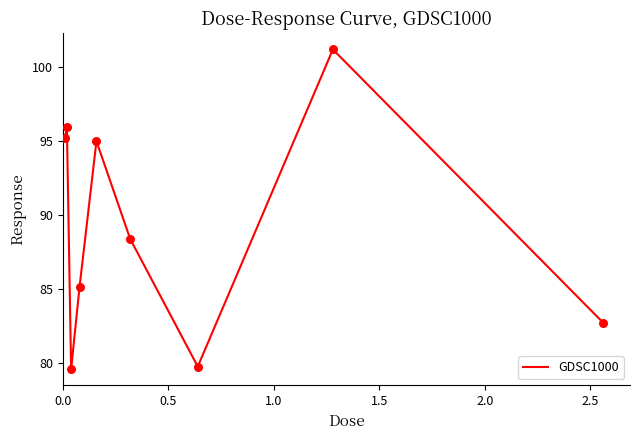

What is the difference between the maximum and minimum values?

21.6